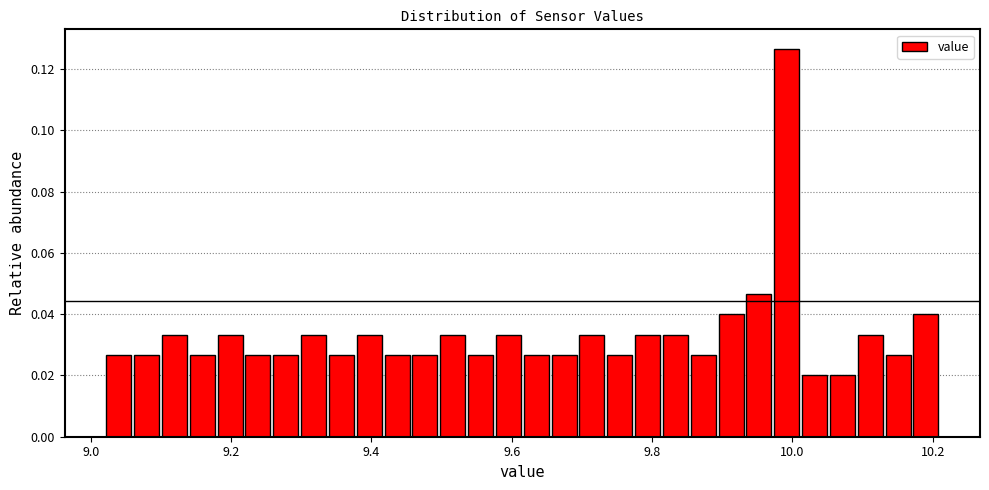

Around what value on the x-axis is the tallest bar? Give the approximate position of its centre, as read against the axis.

10.00